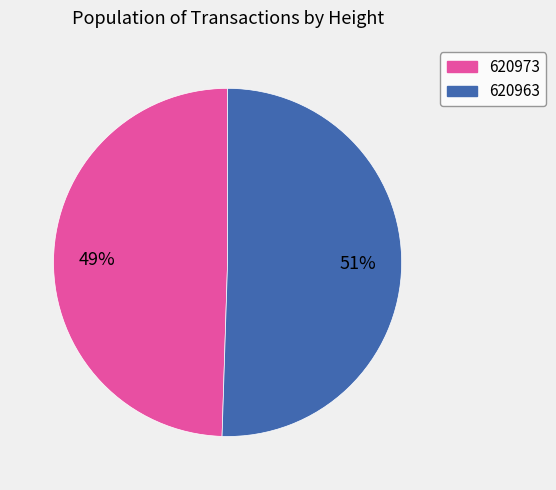

Which category has the smallest portion of the pie?

620973